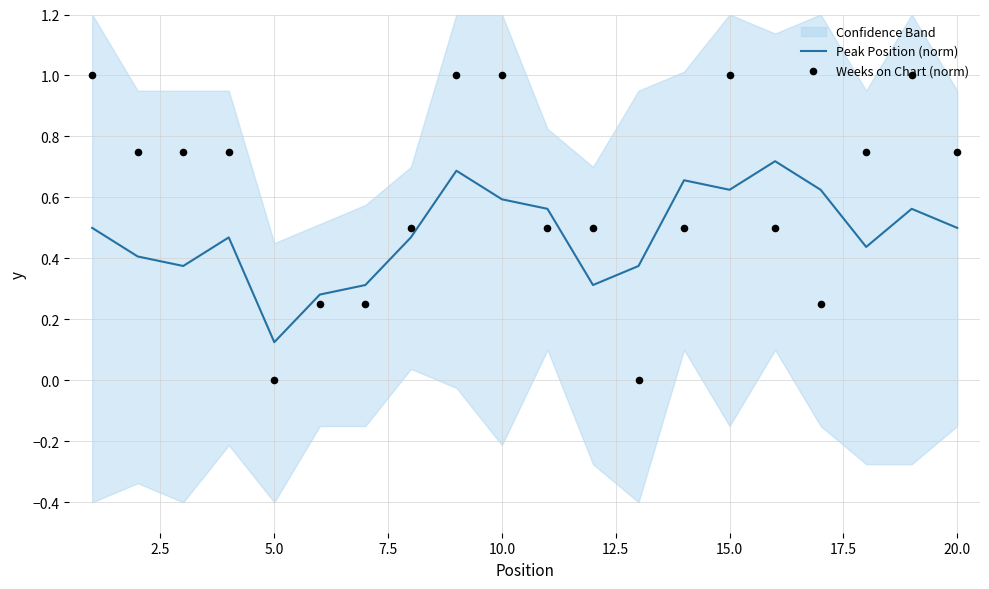

Where is Peak Position (norm) nearest to the value 0?

5.0